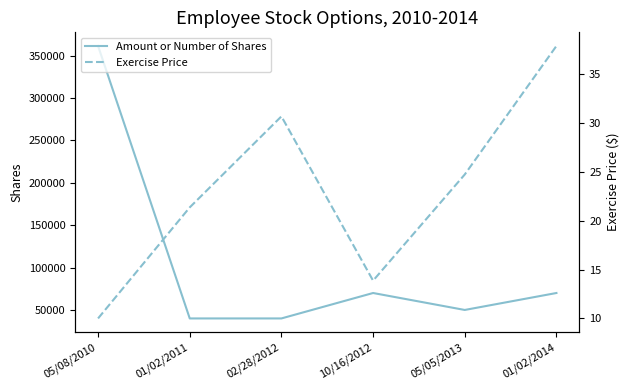

List the series in order of their peak value, lowest first.

Exercise Price, Amount or Number of Shares